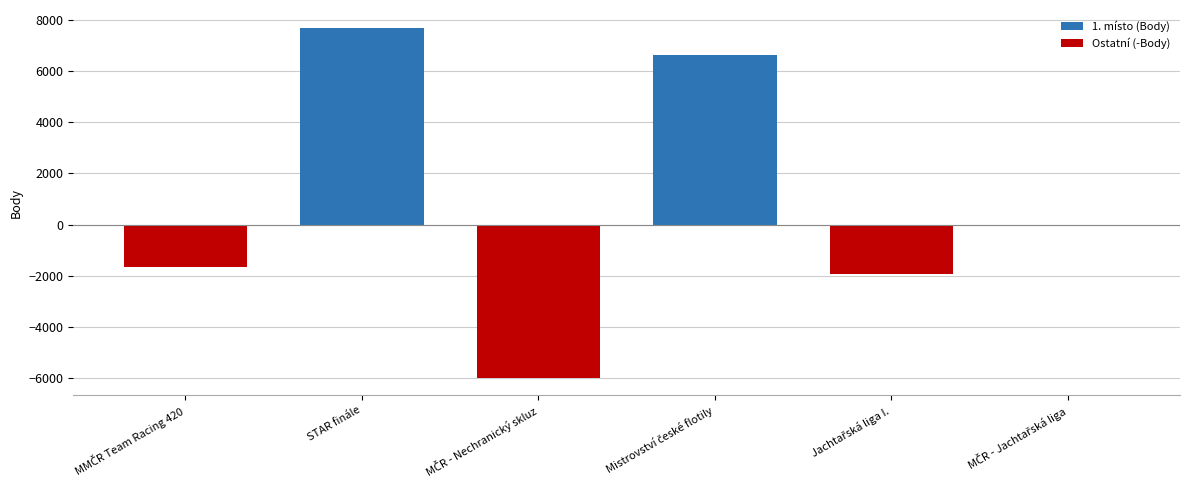

True or false: the data shows 7707 at STAR finále.

True